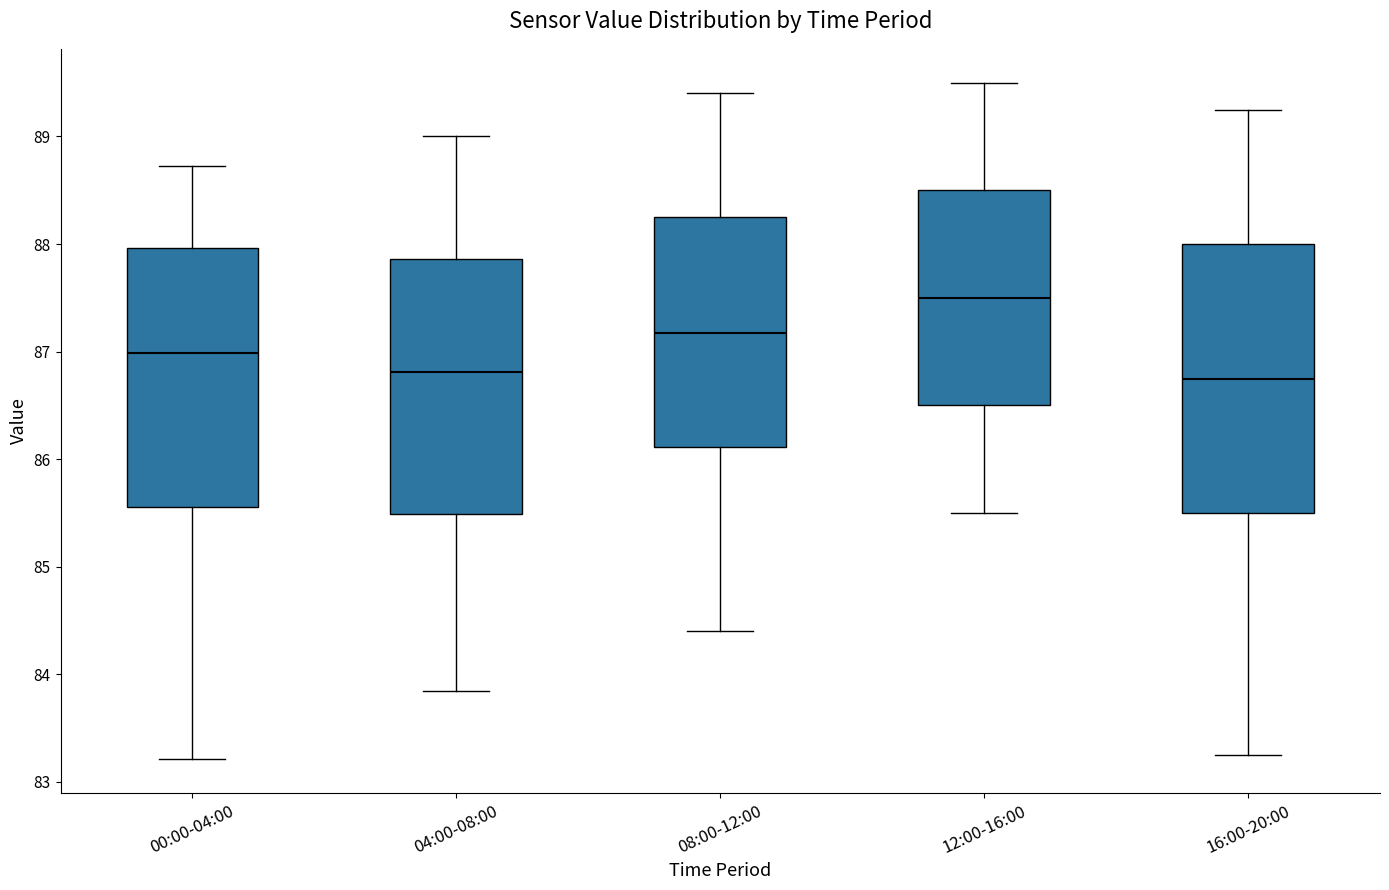

Reading left to right, transcribe this box plot: for each box, give where its median line is, the range the box spans, and where its two whiskers end, as read against the y-axis. The values are not printed on the chart, so give them approximately, as read against the axis.

00:00-04:00: median 87.0, box 85.6 to 88.0, whiskers 83.2 to 88.7
04:00-08:00: median 86.8, box 85.5 to 87.9, whiskers 83.9 to 89.0
08:00-12:00: median 87.2, box 86.1 to 88.3, whiskers 84.4 to 89.4
12:00-16:00: median 87.5, box 86.5 to 88.5, whiskers 85.5 to 89.5
16:00-20:00: median 86.8, box 85.5 to 88.0, whiskers 83.3 to 89.3